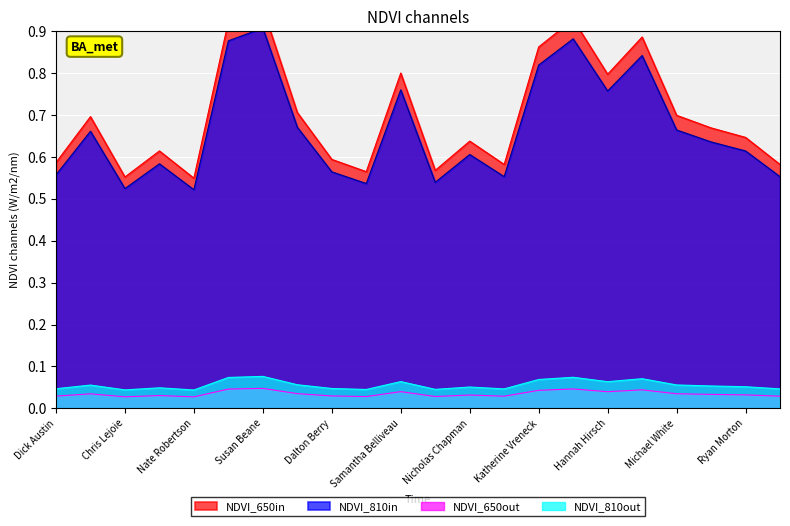

True or false: NDVI_810in has a value of 0.5 at Susan Beane.

False